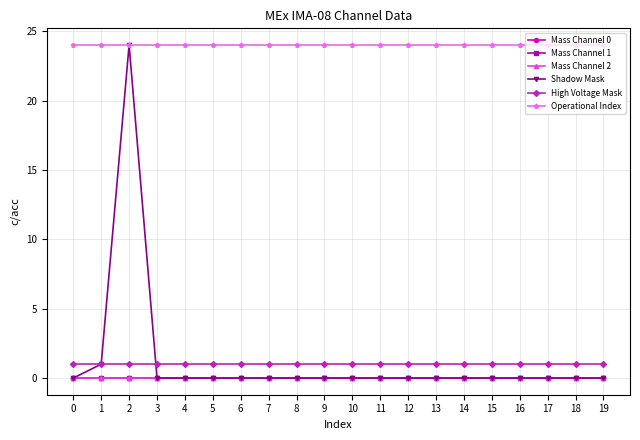

Is this an area chart (filled region under the line)?

No